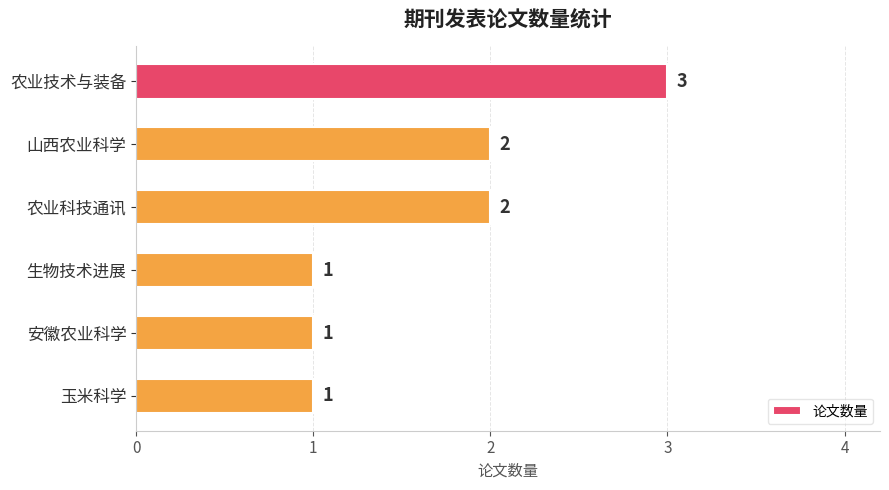

What is the label of the 3rd bar from the top?

农业科技通讯